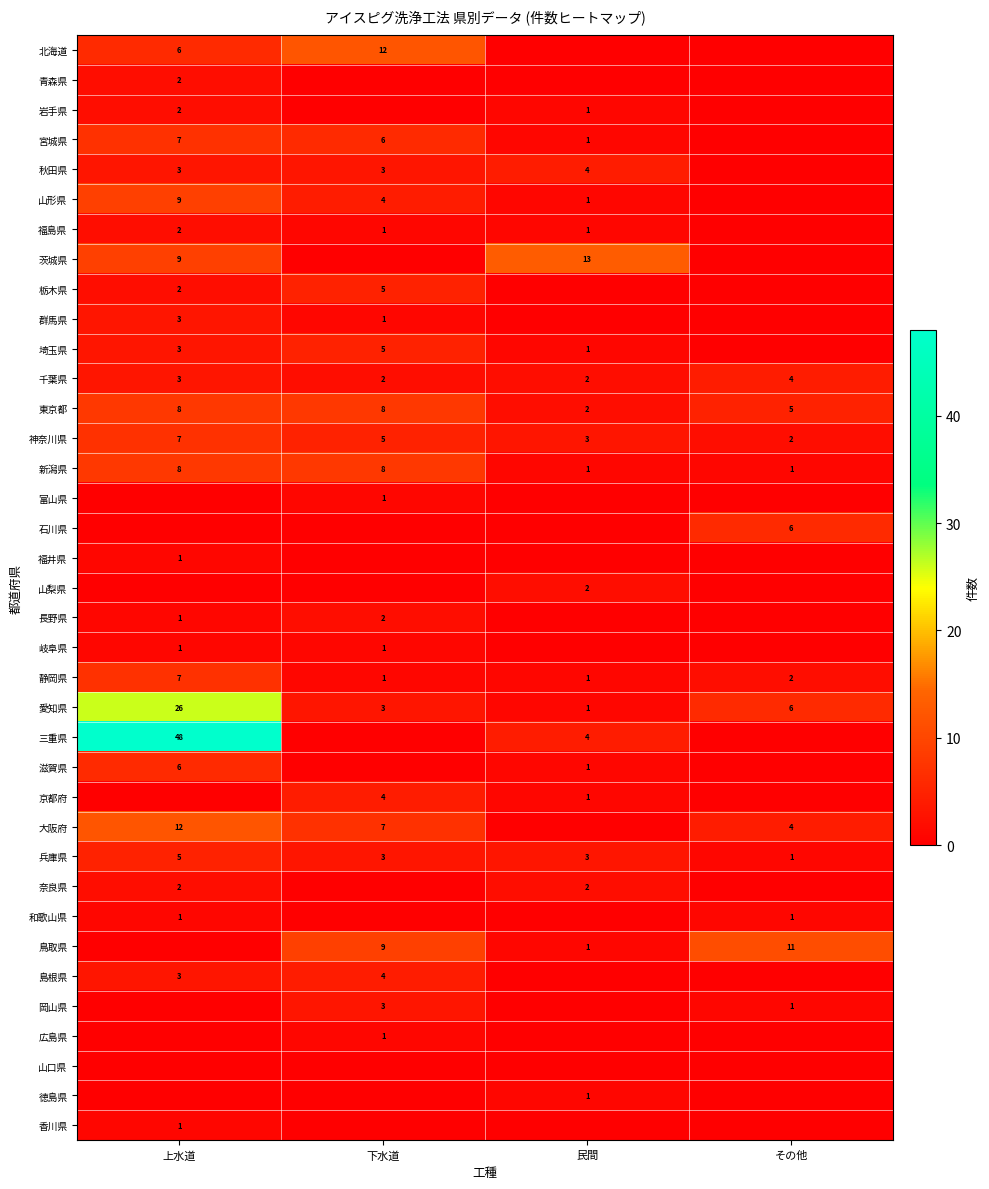

The value of 静岡県 at 下水道 is 1. True or false?

True